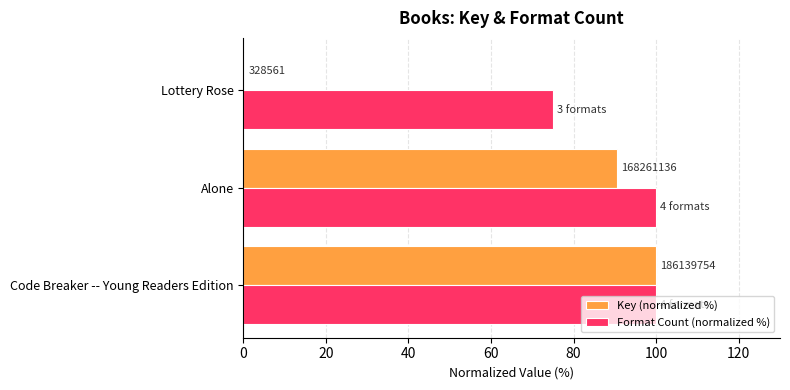

What are all the series names shown in the legend?

Key (normalized %), Format Count (normalized %)